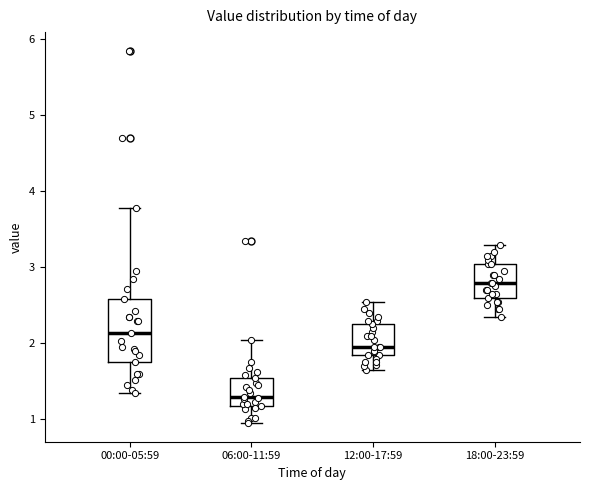

Reading left to right, read every box against the y-axis: the position of its median line, the range the box covers, and the ends of its whiskers. The values are not printed on the chart, so give them approximately, as read against the axis.

00:00-05:59: median 2.1, box 1.8 to 2.6, whiskers 1.4 to 3.8
06:00-11:59: median 1.3, box 1.2 to 1.6, whiskers 1.0 to 2.1
12:00-17:59: median 2.0, box 1.9 to 2.3, whiskers 1.7 to 2.6
18:00-23:59: median 2.8, box 2.6 to 3.1, whiskers 2.4 to 3.3